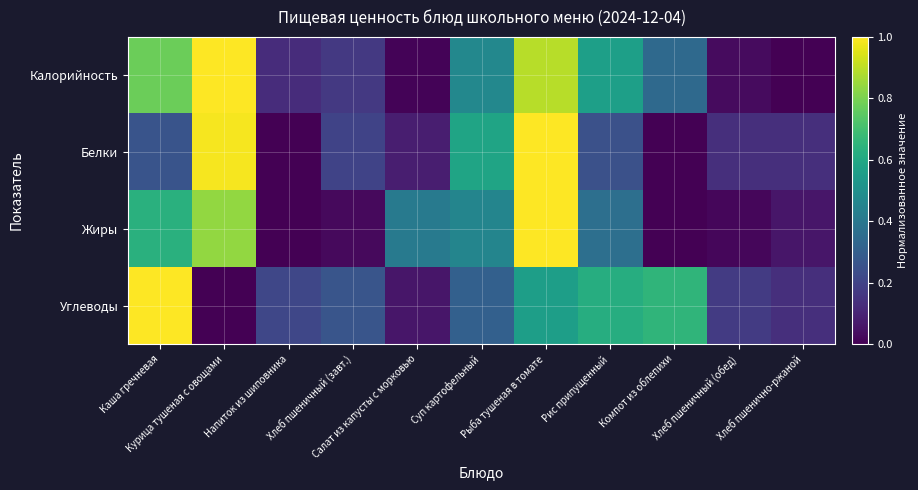

What is the total value across all series at Каша гречневая?

2.7